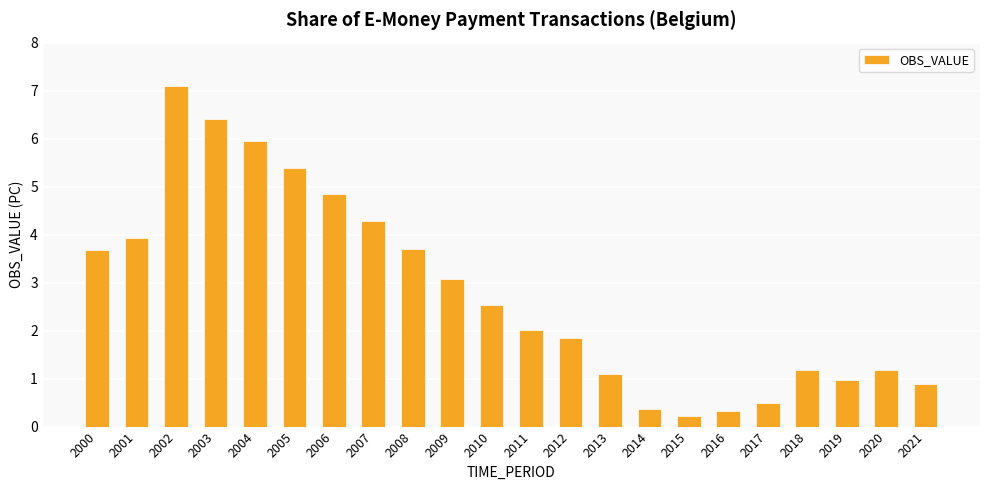

What is the difference between the second highest and second lowest values?

6.1